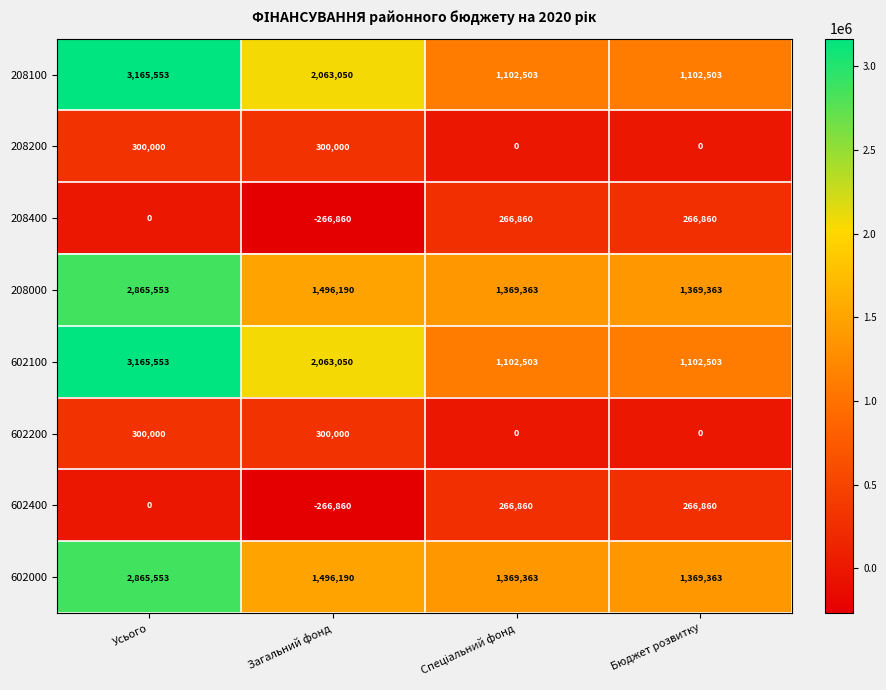

Where is 208100 nearest to the value 2134028?

Загальний фонд